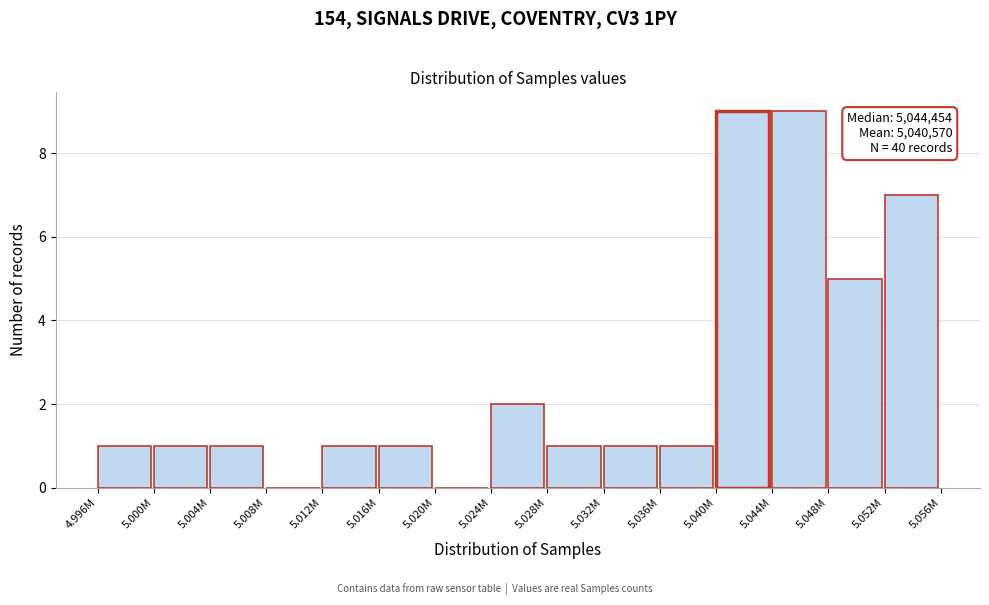

Reading left to right, what are all the values shown in this chart?

4.996M=1	5.000M=1	5.004M=1	5.008M=0	5.012M=1	5.016M=1	5.020M=0	5.024M=2	5.028M=1	5.032M=1	5.036M=1	5.040M=9	5.044M=9	5.048M=5	5.052M=7